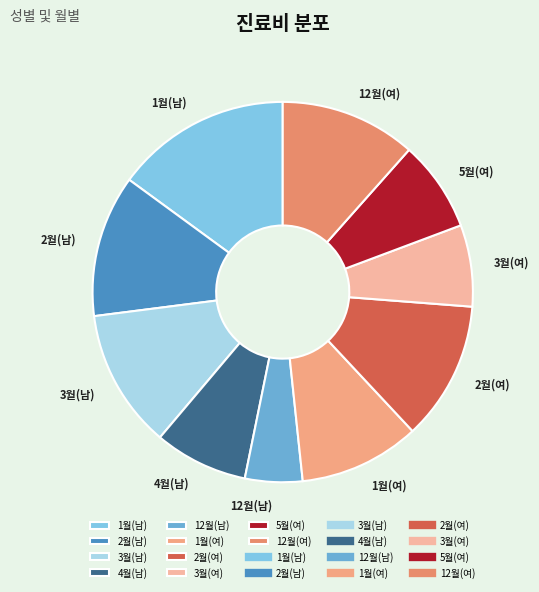

Which slice is the largest?

1월(남)